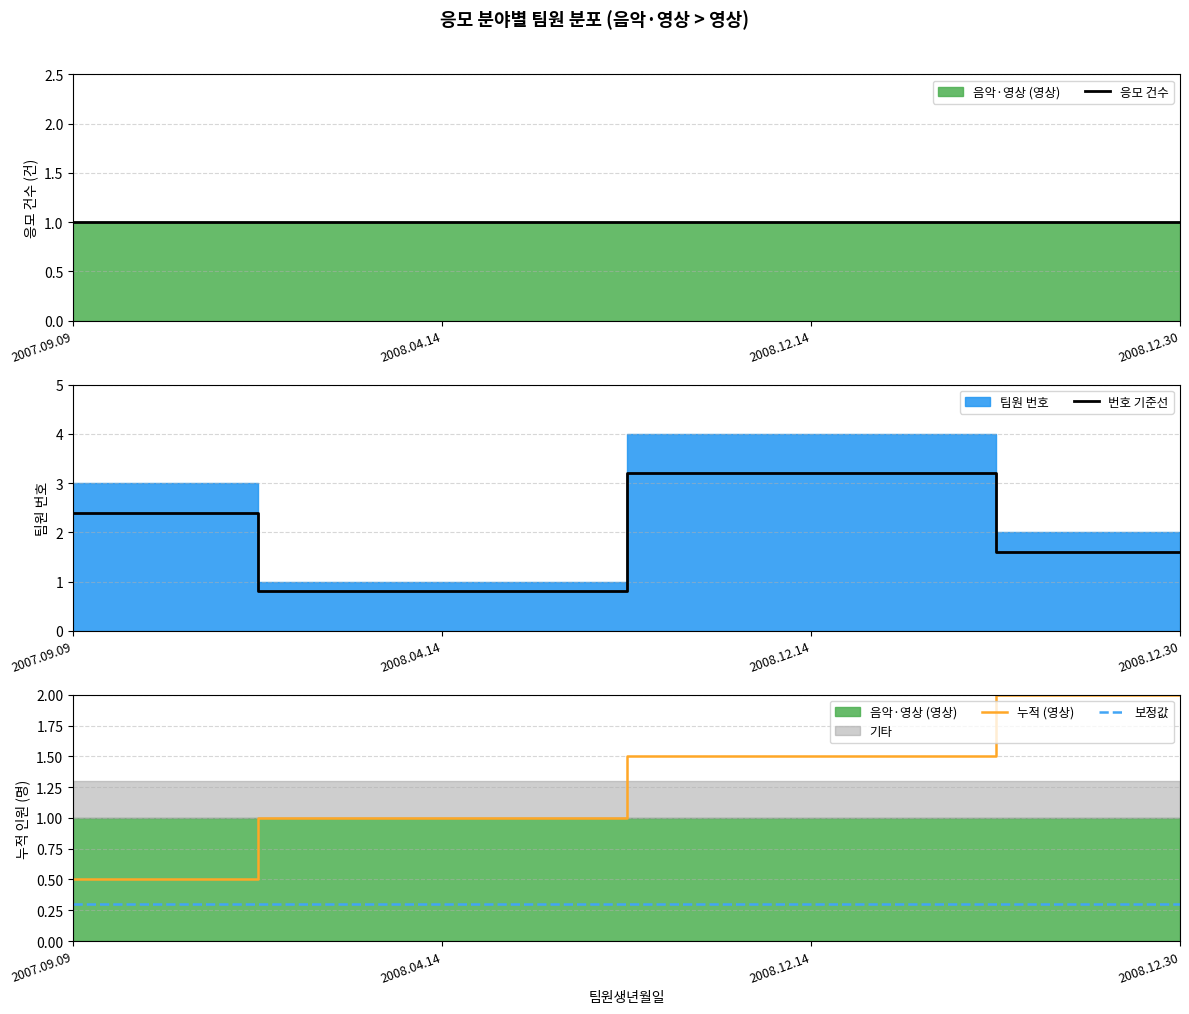

Count the number of categories in the chart.

4